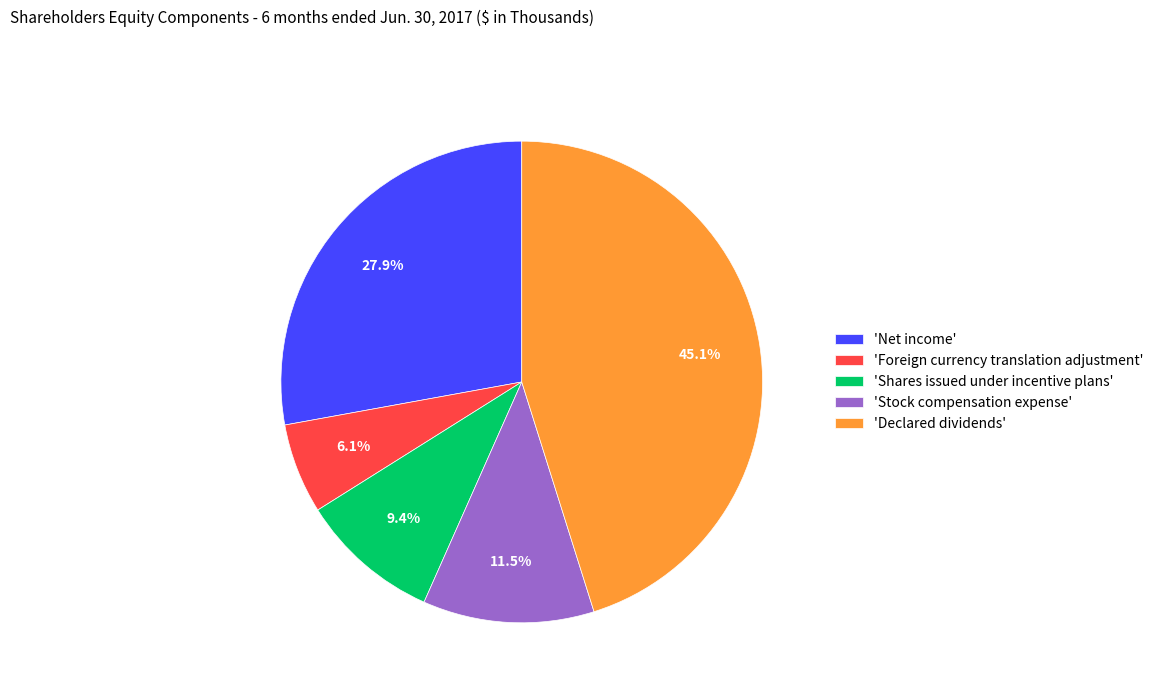

Do 'Foreign currency translation adjustment' and 'Net income' together represent more than half of the pie?

No